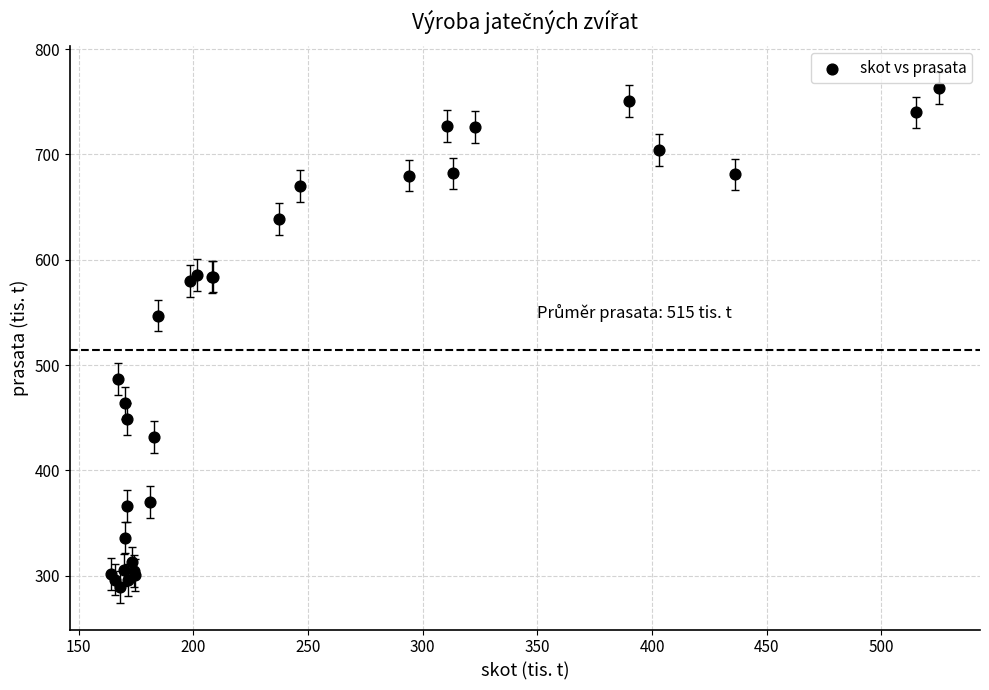

What Y value in the scatter plot is closest to 526?

547.0